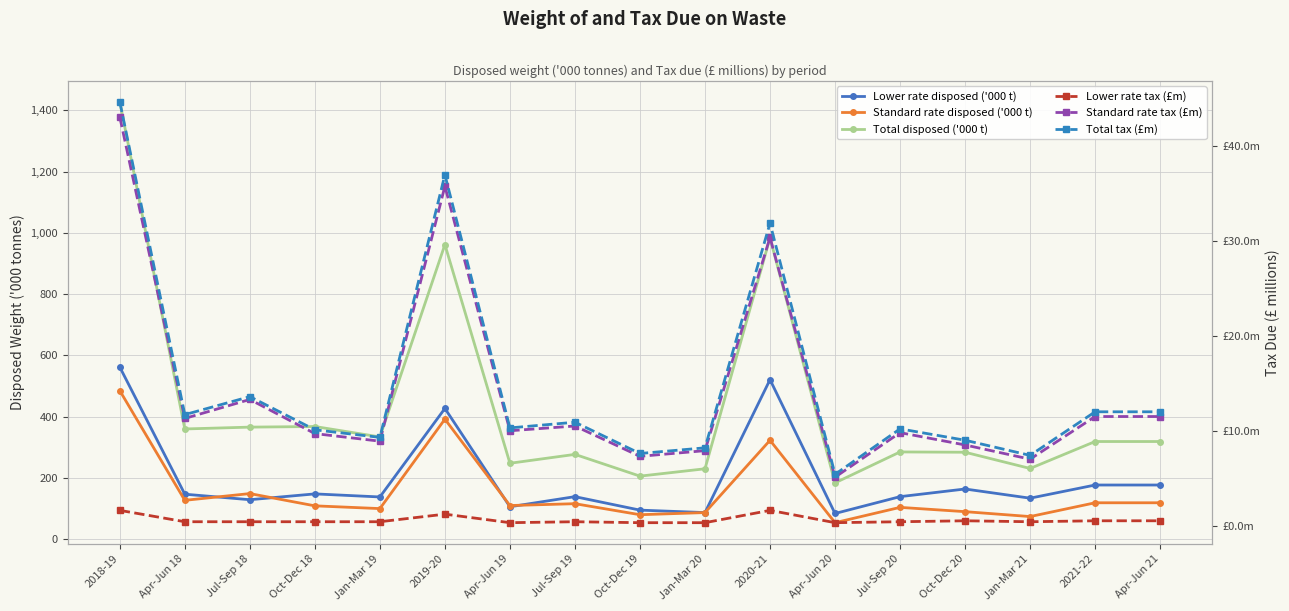

True or false: Lower rate tax (£m) and Total disposed ('000 t) intersect in this chart.

False